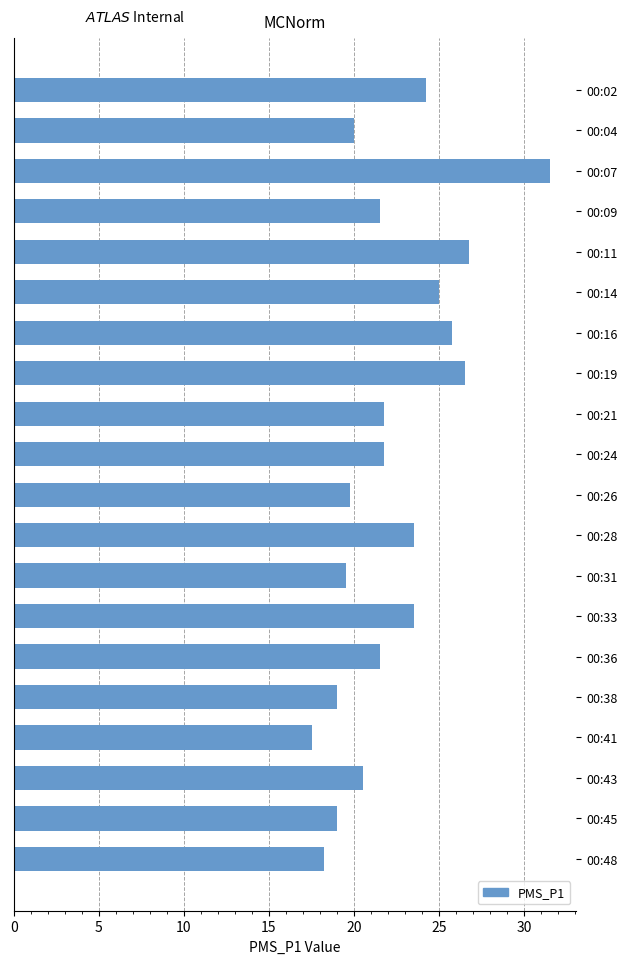

The chart shows a value of 33.6 at 00:21. True or false?

False